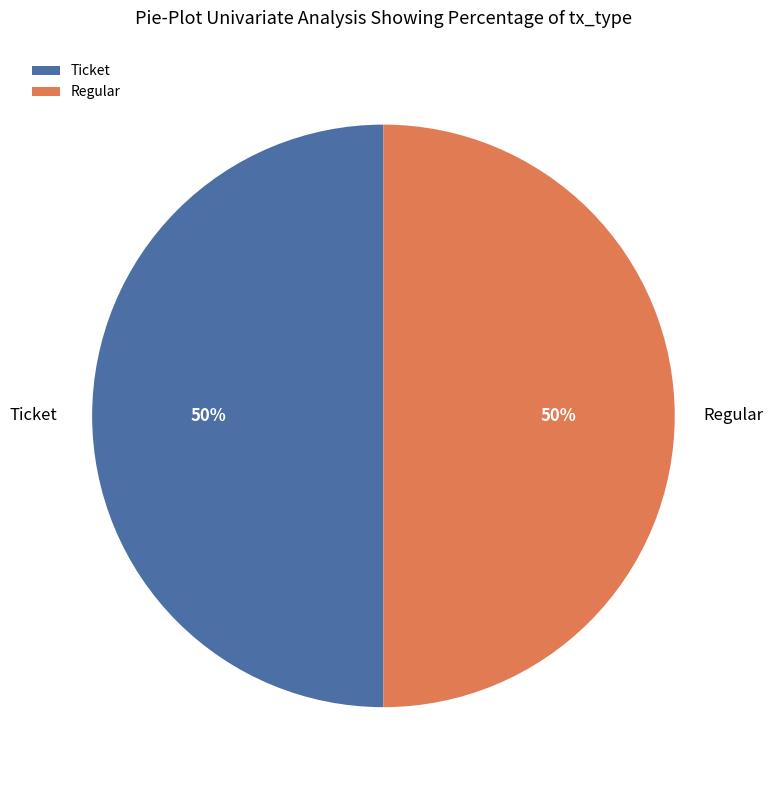

To the nearest percent, what percentage of the pie is Regular?

50%